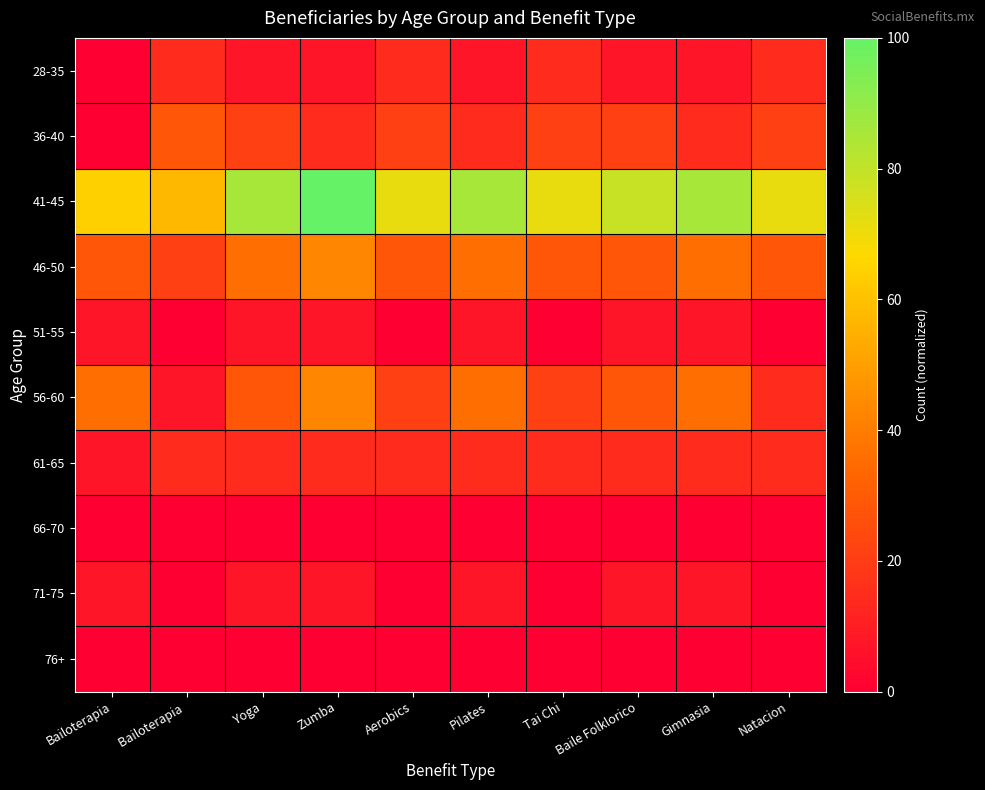

What is the total value across all series at Bailoterapia?

150.0